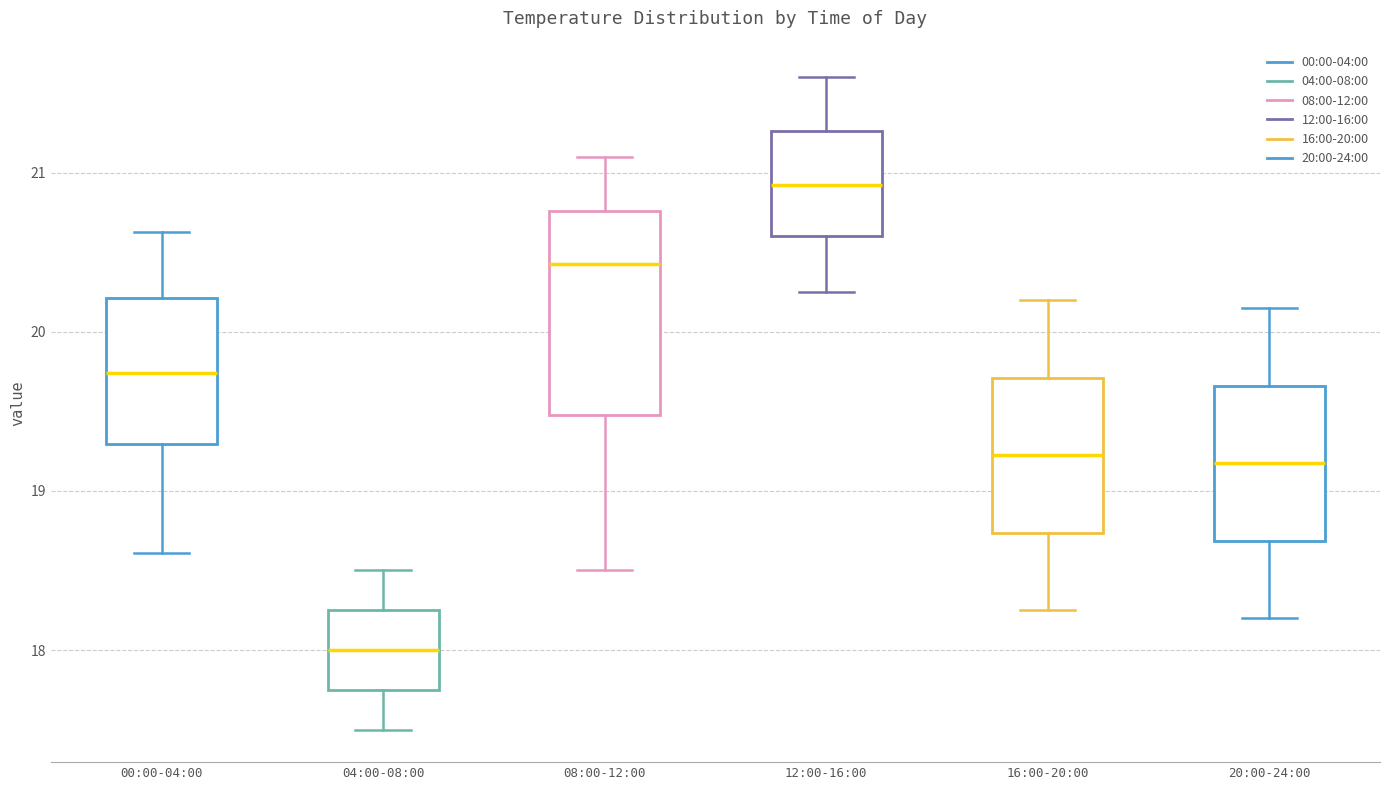

Reading left to right, transcribe this box plot: for each box, give where its median line is, the range the box spans, and where its two whiskers end, as read against the y-axis. The values are not printed on the chart, so give them approximately, as read against the axis.

00:00-04:00: median 19.7, box 19.3 to 20.2, whiskers 18.6 to 20.6
04:00-08:00: median 18.0, box 17.8 to 18.3, whiskers 17.5 to 18.5
08:00-12:00: median 20.4, box 19.5 to 20.8, whiskers 18.5 to 21.1
12:00-16:00: median 20.9, box 20.6 to 21.3, whiskers 20.3 to 21.6
16:00-20:00: median 19.2, box 18.7 to 19.7, whiskers 18.3 to 20.2
20:00-24:00: median 19.2, box 18.7 to 19.7, whiskers 18.2 to 20.2